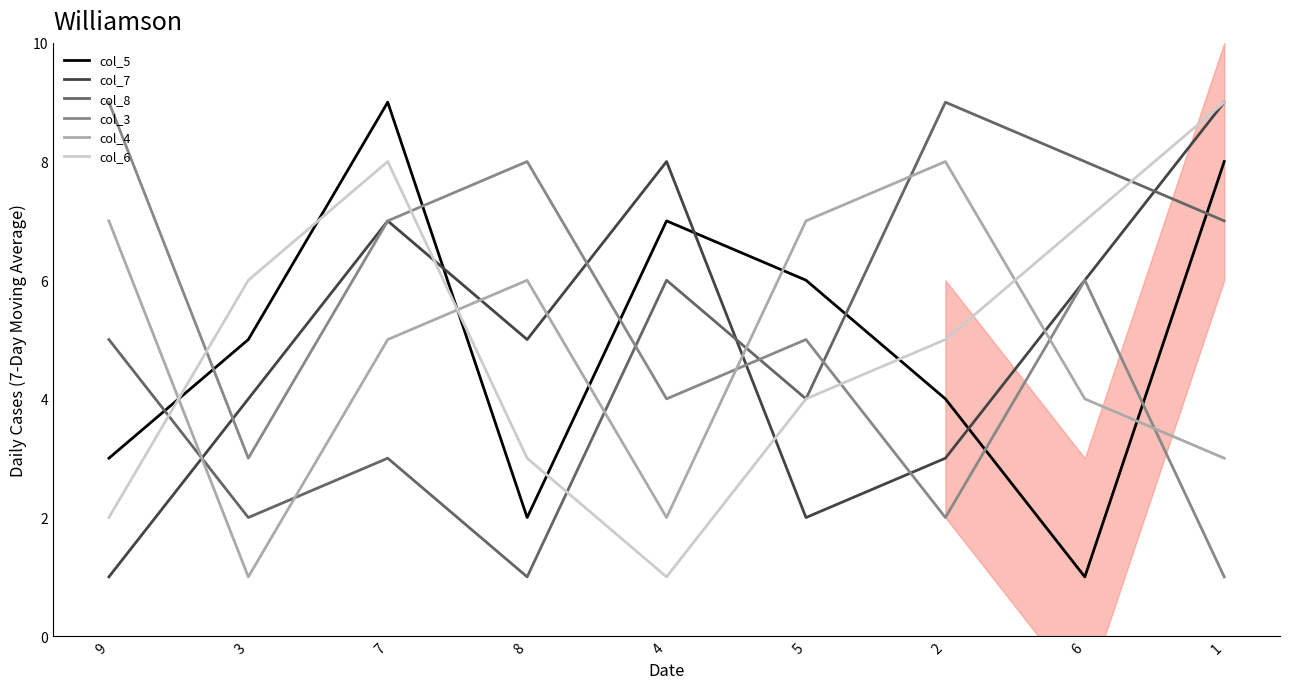

True or false: col_5 has a value of 9 at 7.

True